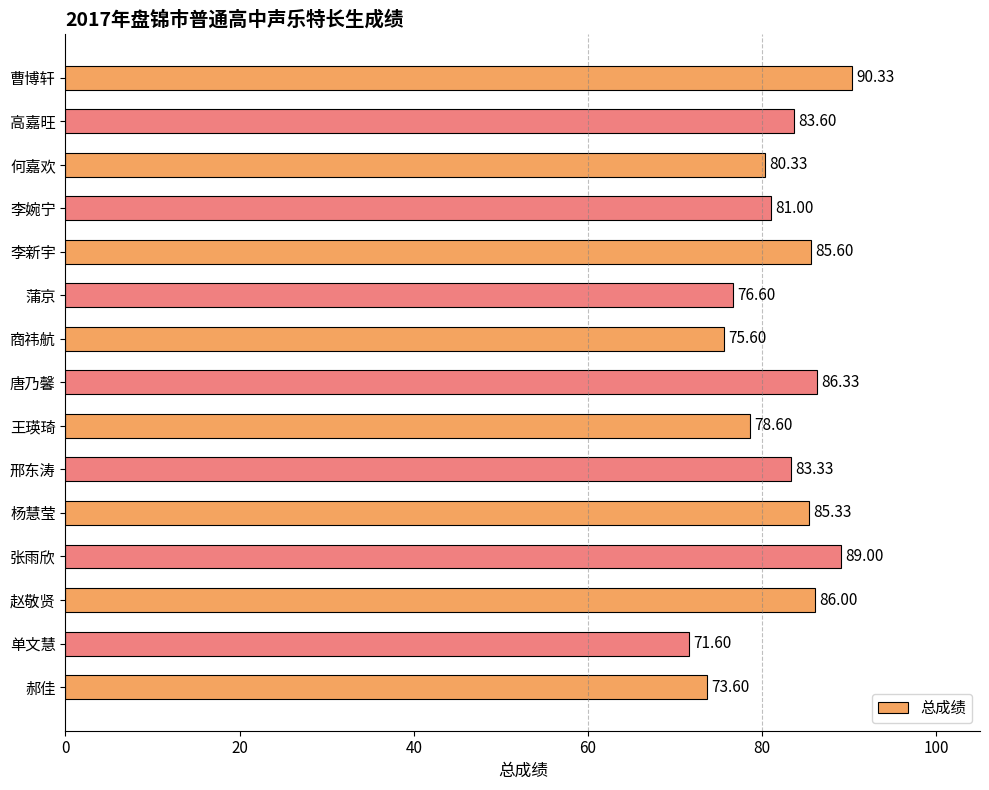

What is the greatest value displayed?

90.3